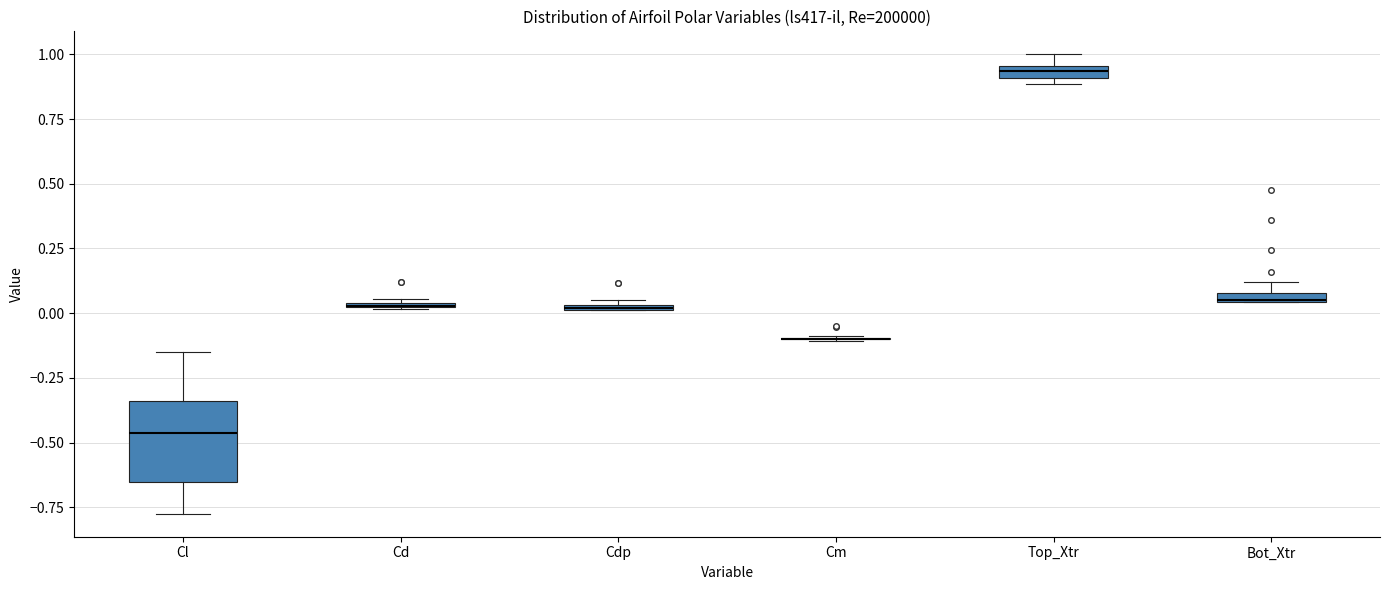

Where is the upper edge of the box for Cdp on the y-axis? The values are not printed on the chart, so give them approximately, as read against the axis.

0.05